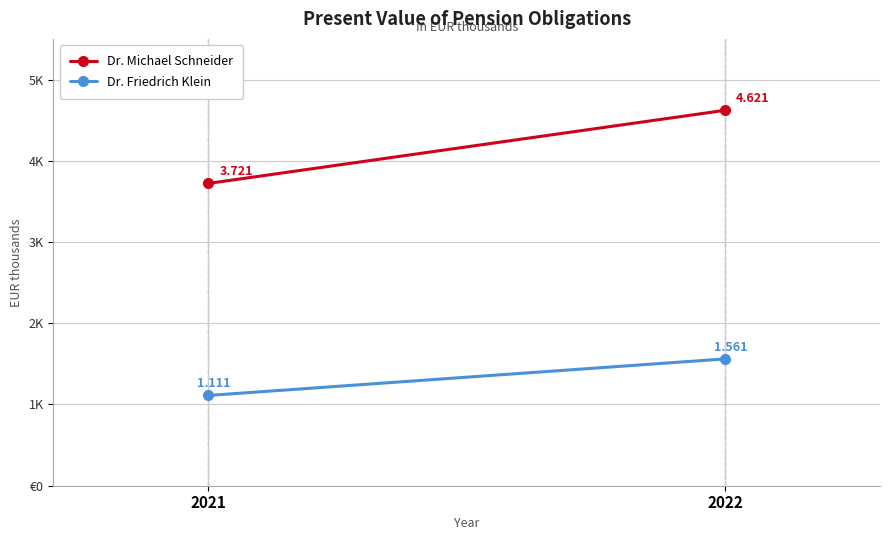

What is the difference between the highest and lowest values at 2022?

3.1